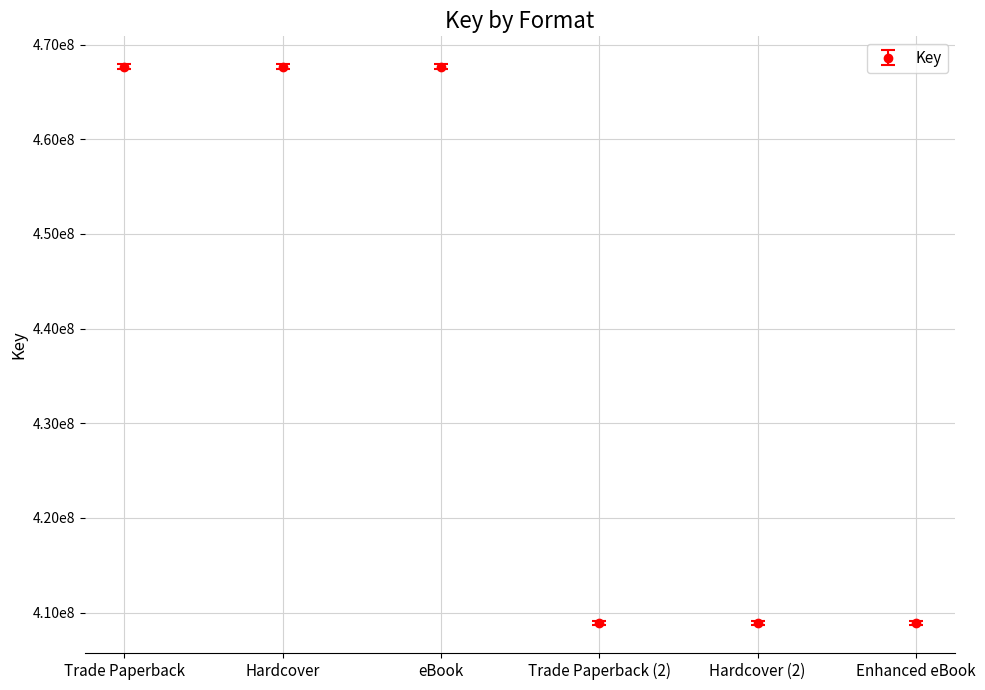

The chart shows a value of 735806110 at Trade Paperback (2). True or false?

False